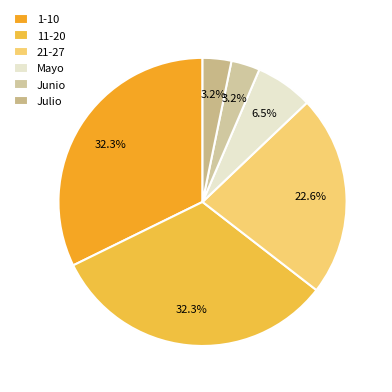

Is there a majority slice in this chart?

No